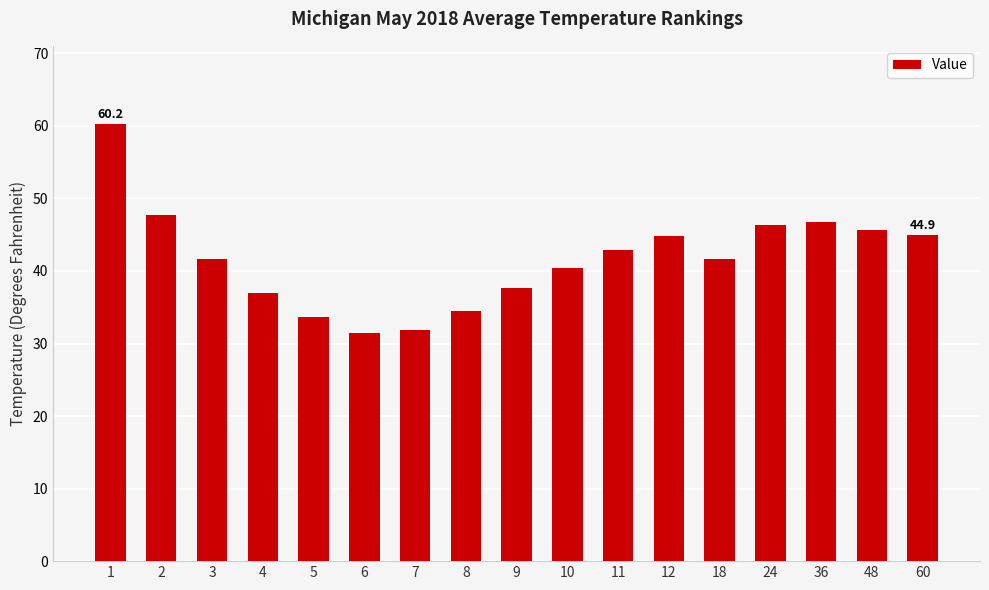

What is the value of the 13th bar from the left?

41.6